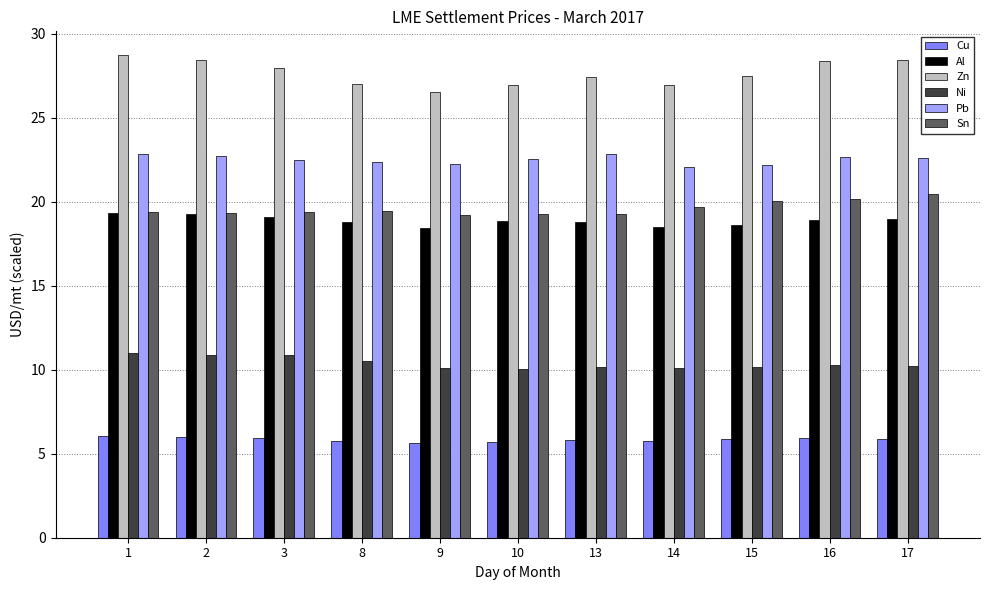

Between 2 and 10, which series saw the biggest shift?

Zn